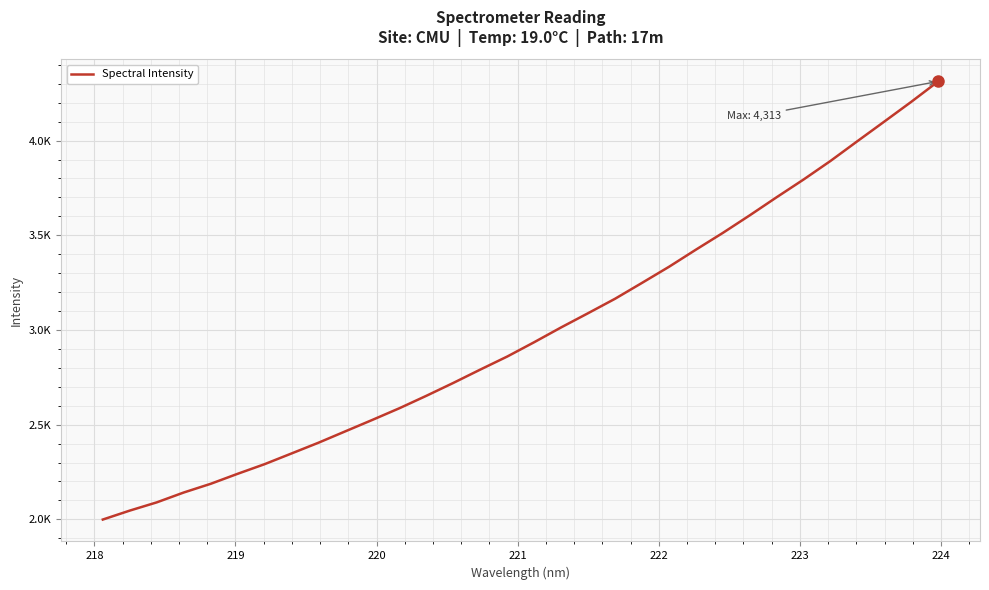

Does the chart display data point markers on the line(s)?

No